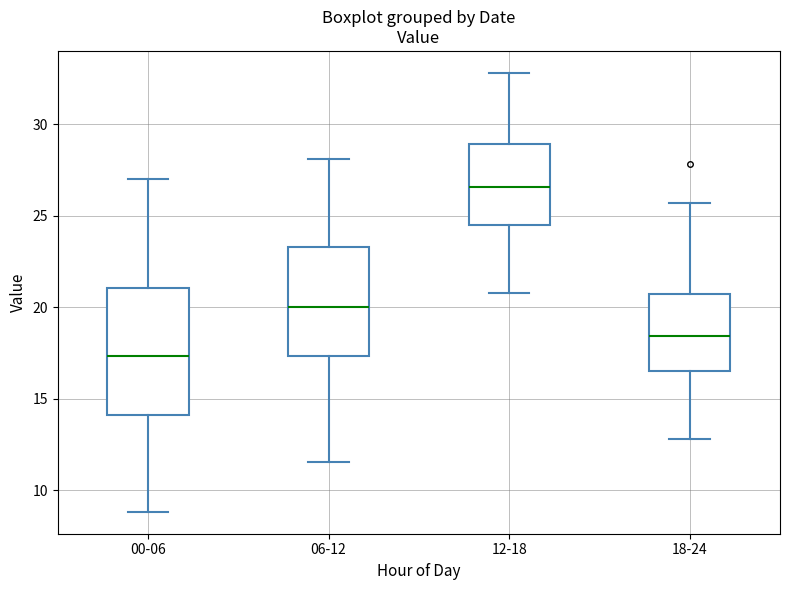

Where is the lower edge of the box for 00-06 on the y-axis? The values are not printed on the chart, so give them approximately, as read against the axis.

14.0